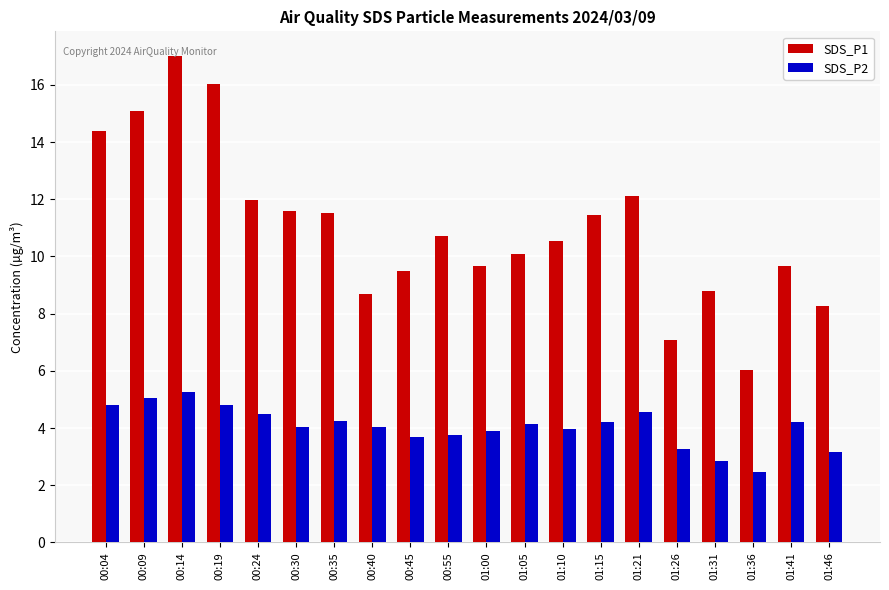

The value of SDS_P2 at 00:30 is 4.0. True or false?

True